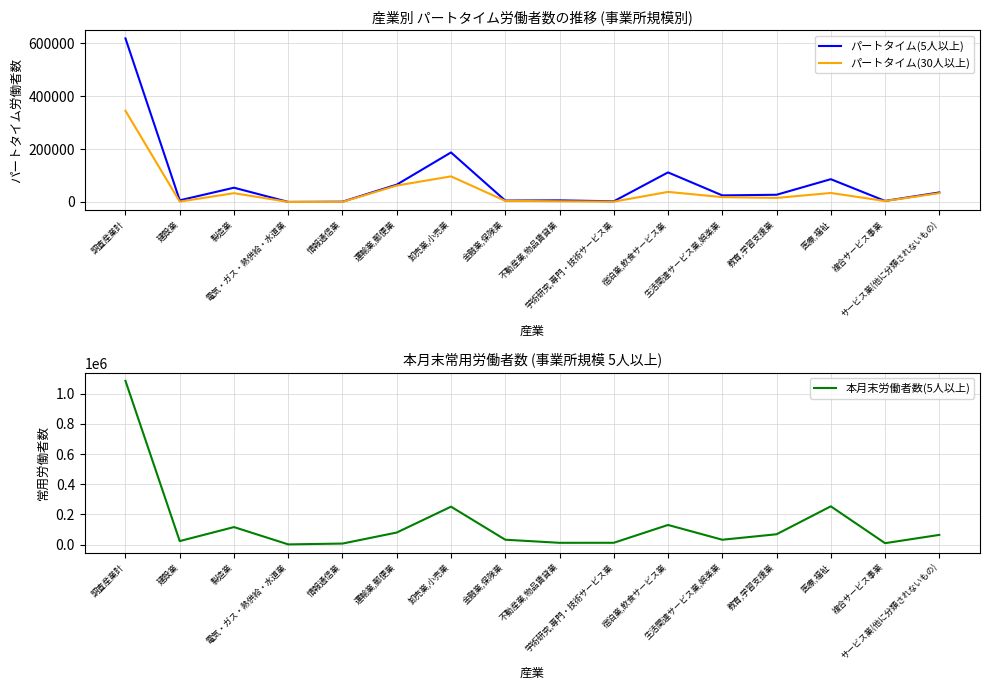

Is this an area chart (filled region under the line)?

No